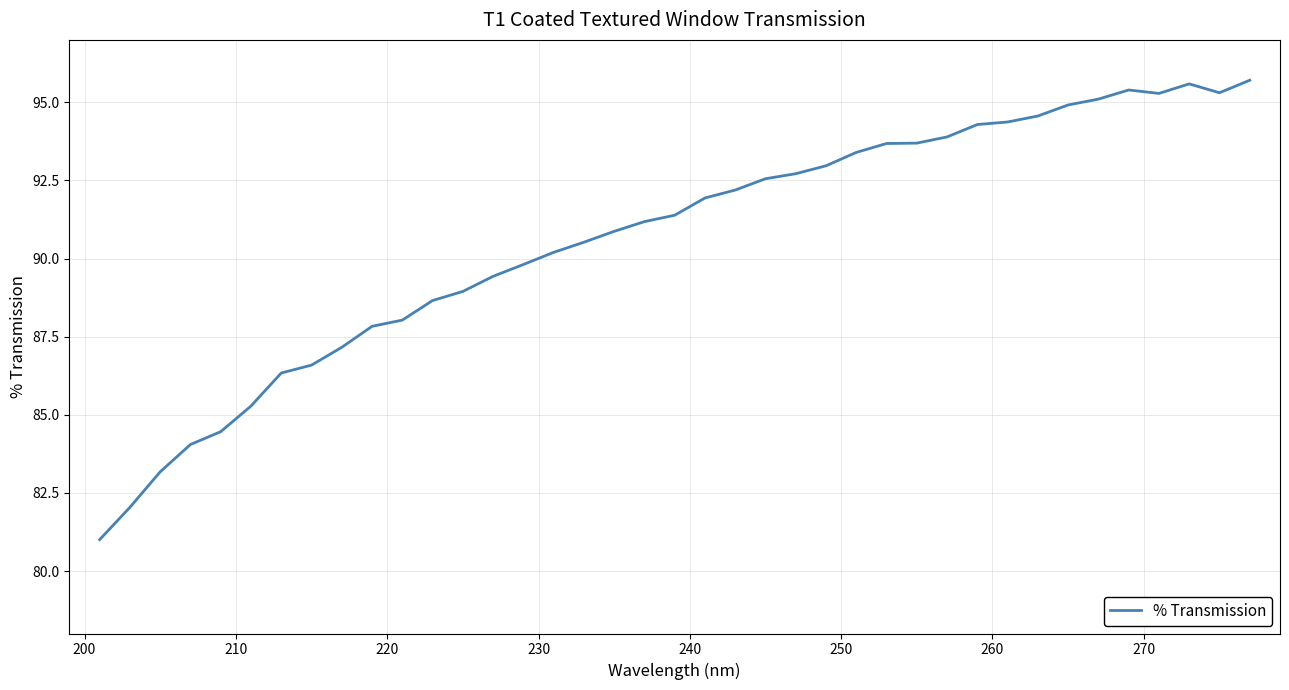

What is the difference between the maximum and minimum values?

14.7